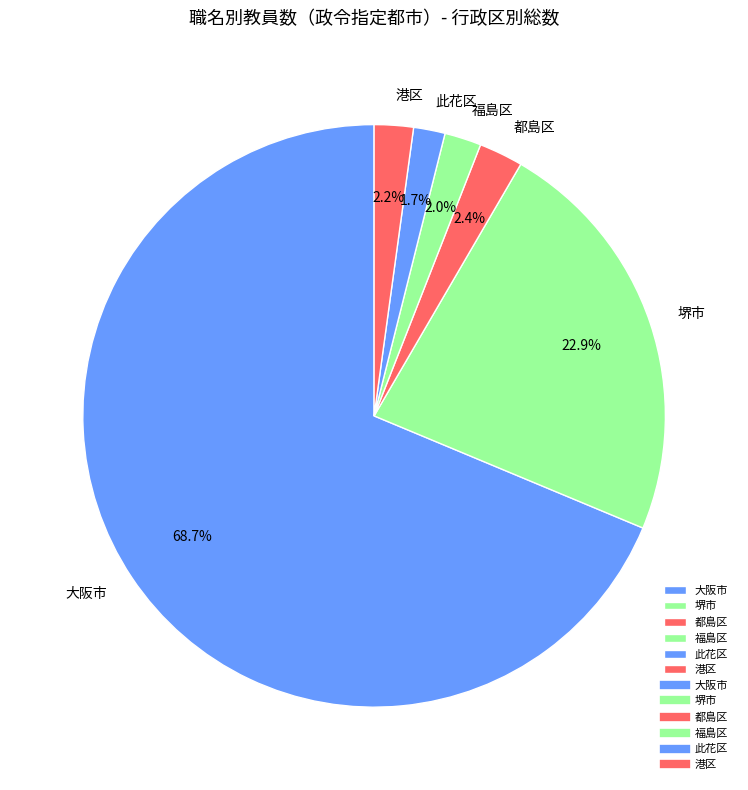

Is there a majority slice in this chart?

Yes